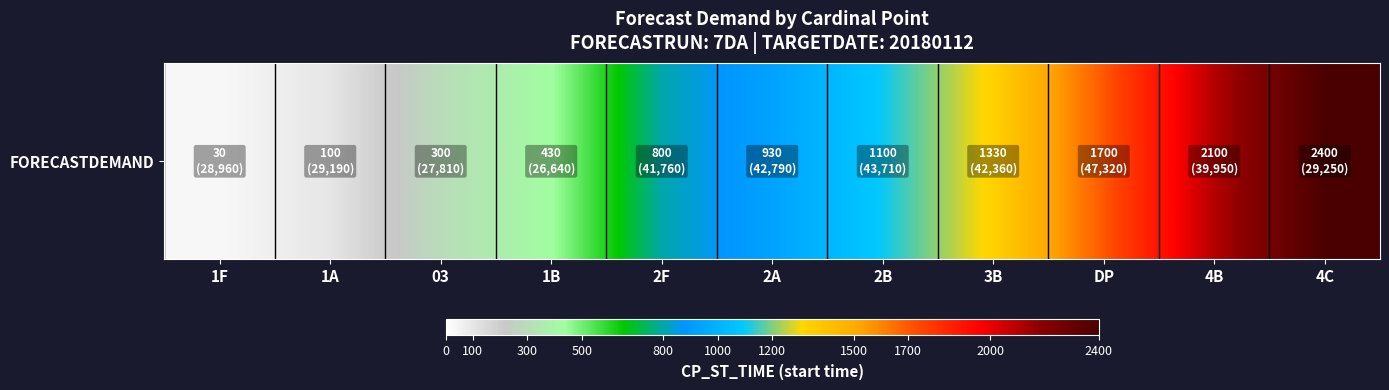

What is the change in value from 1F to 03?

+270